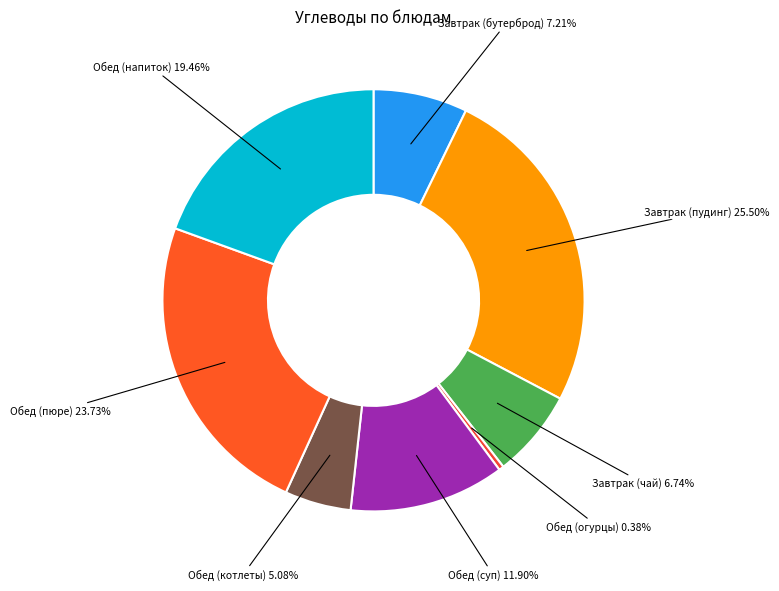

How many segments does this pie chart have?

8